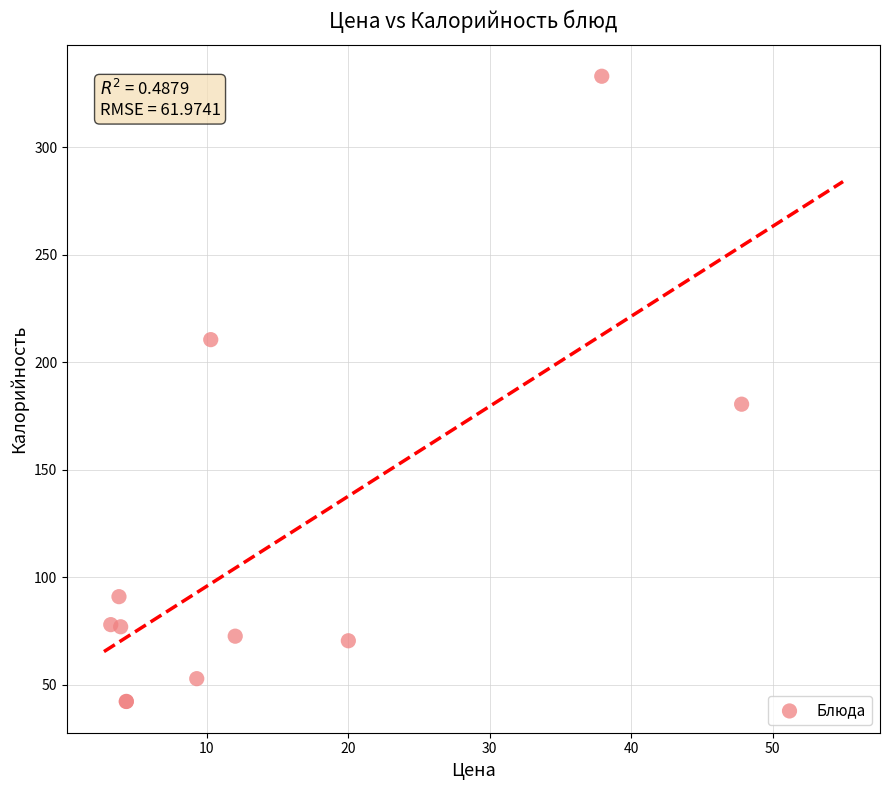

What Y value in the scatter plot is closest to 187?

180.5